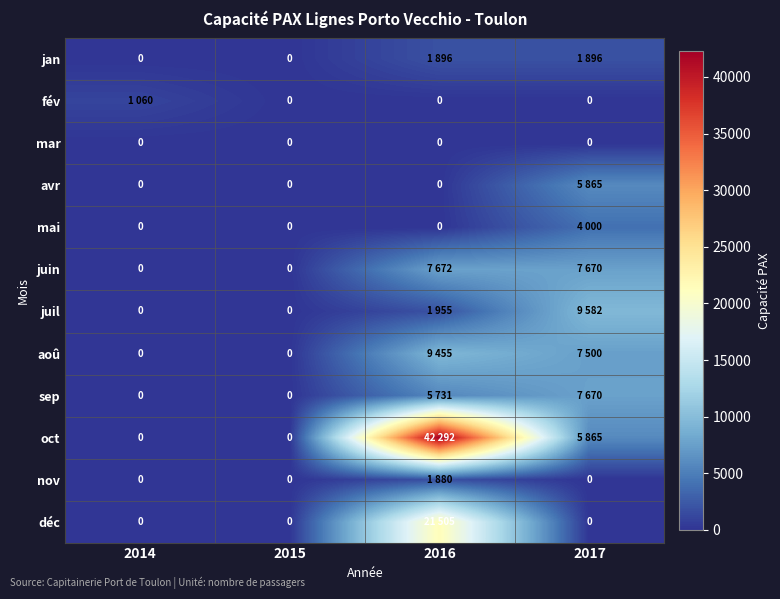

The value of sep at 2016 is 3774. True or false?

False